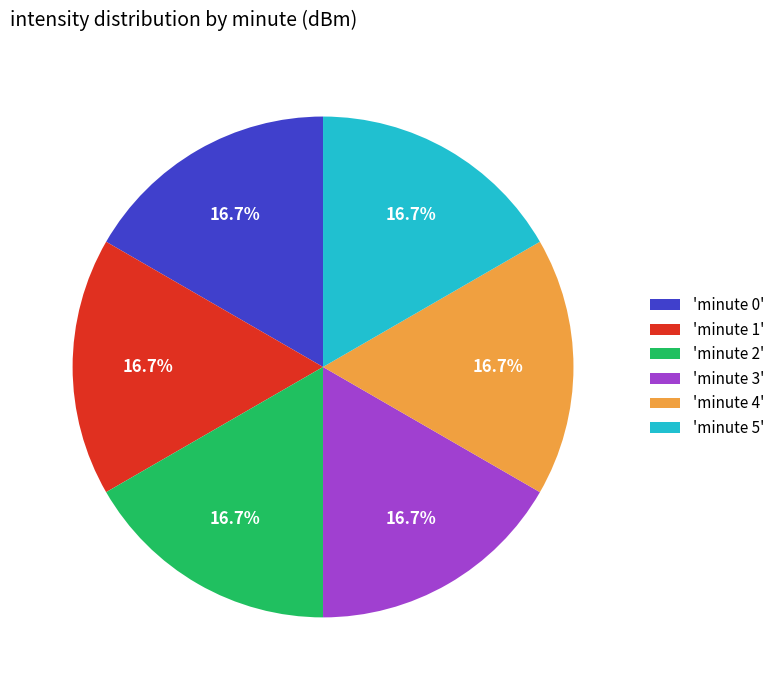

What is the ratio of the value at 'minute 5' to the value at 'minute 0'?

1.0